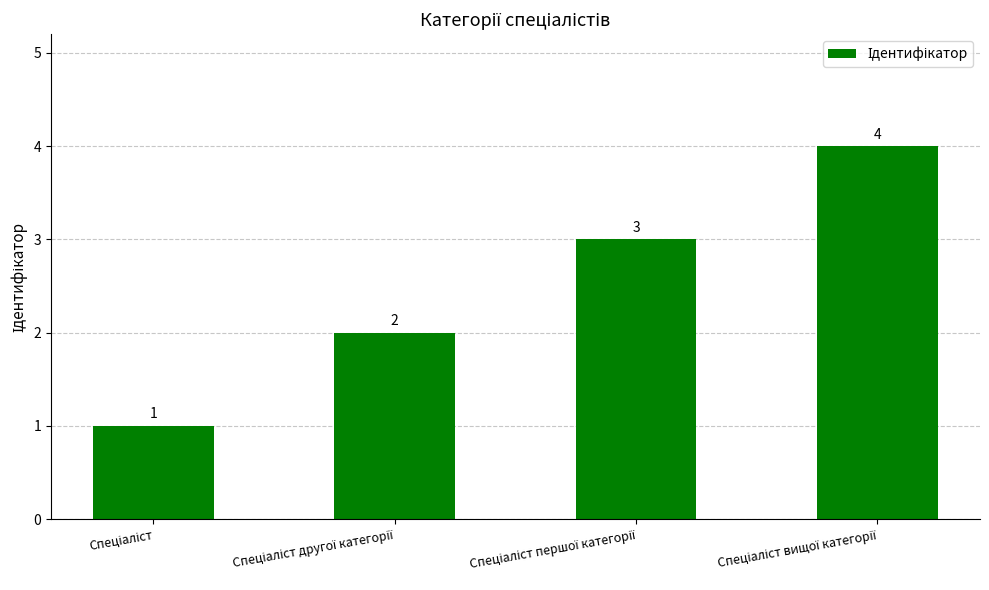

Reading left to right, extract all data points from this chart.

1	2	3	4